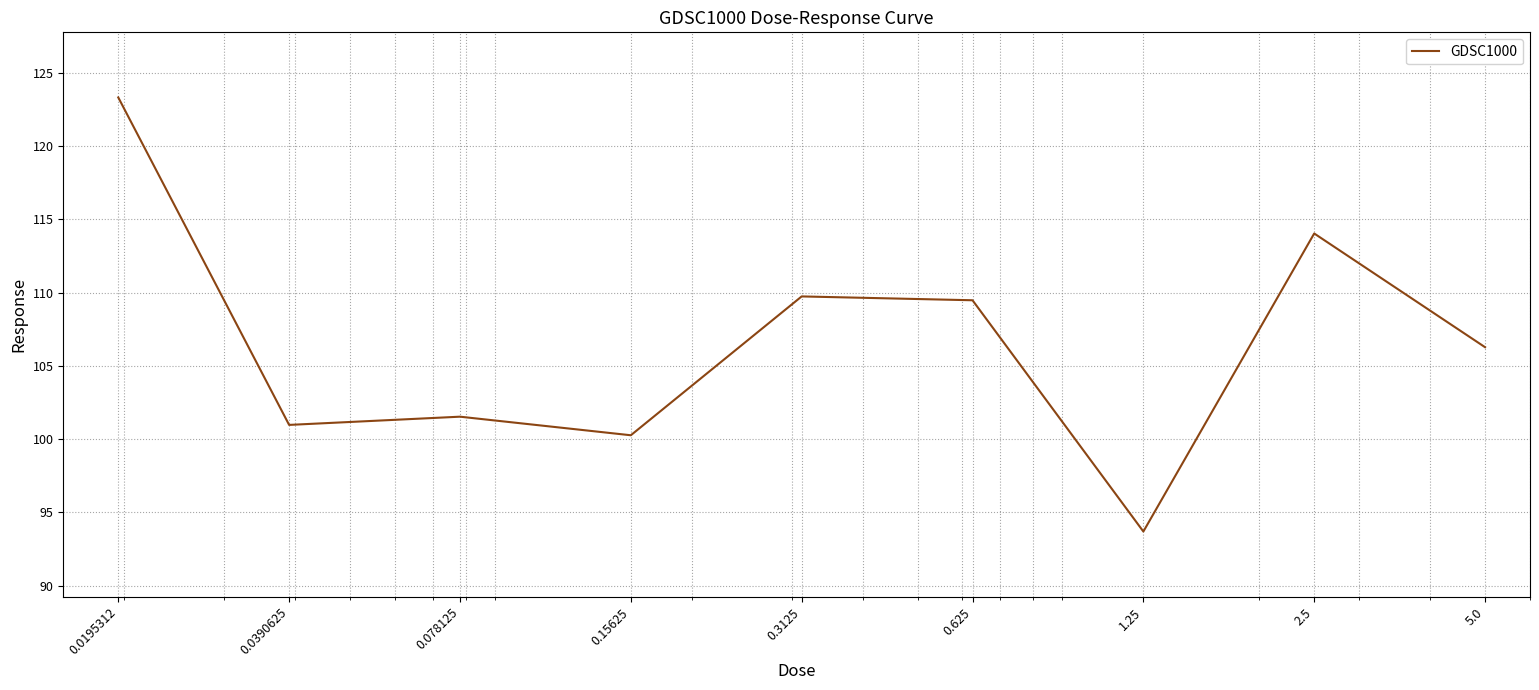

How many series are shown in this chart?

1